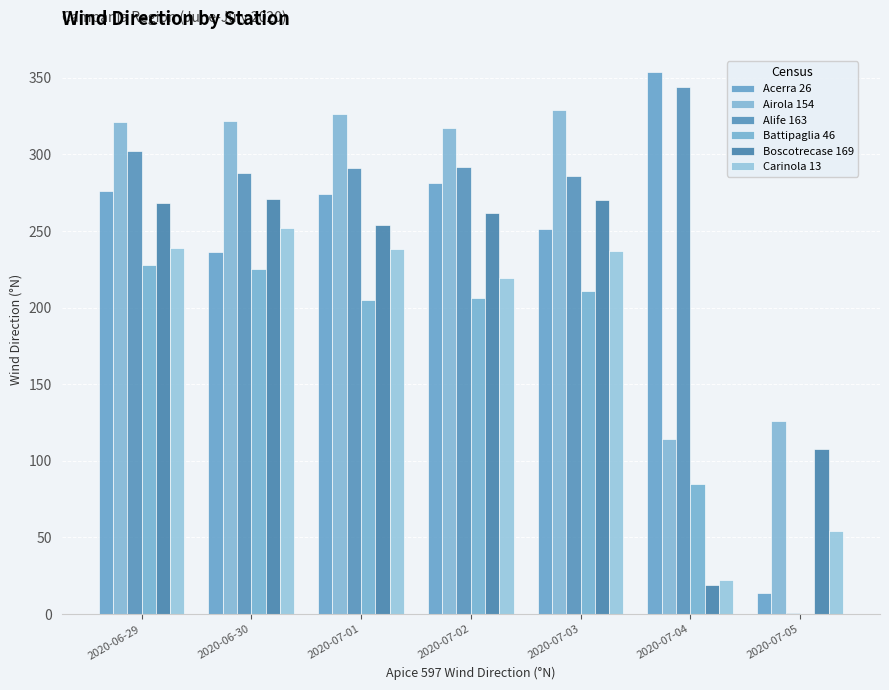

Where does the Airola 154 series first go above 321?

2020-06-30